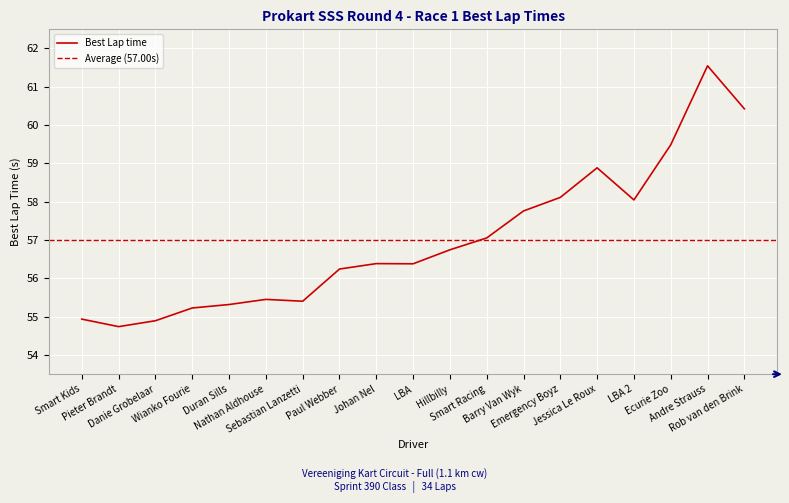

What is the sum of all values?

1083.1